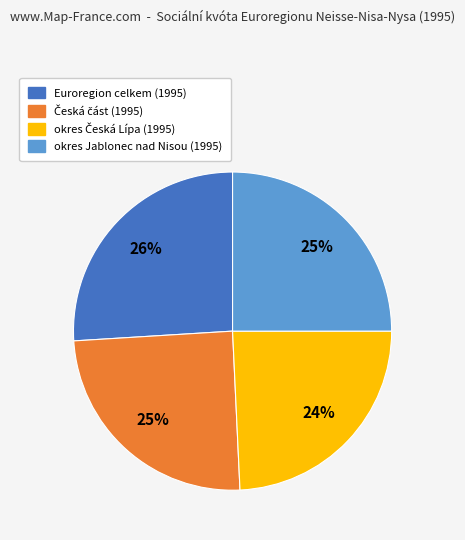

Which category has the biggest portion of the pie?

Euroregion celkem